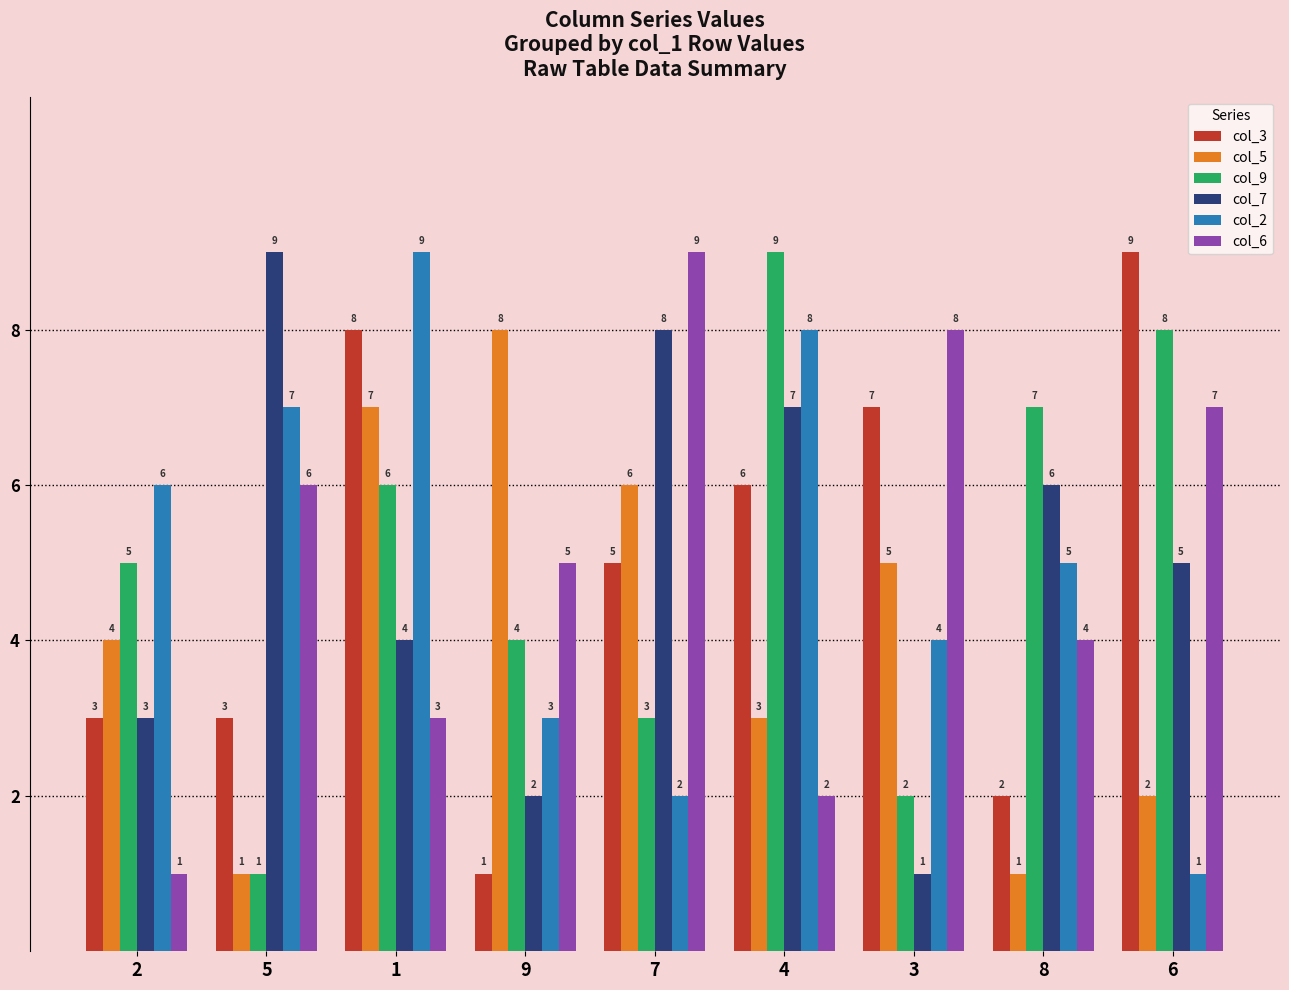

What is the minimum value shown in the chart?

1